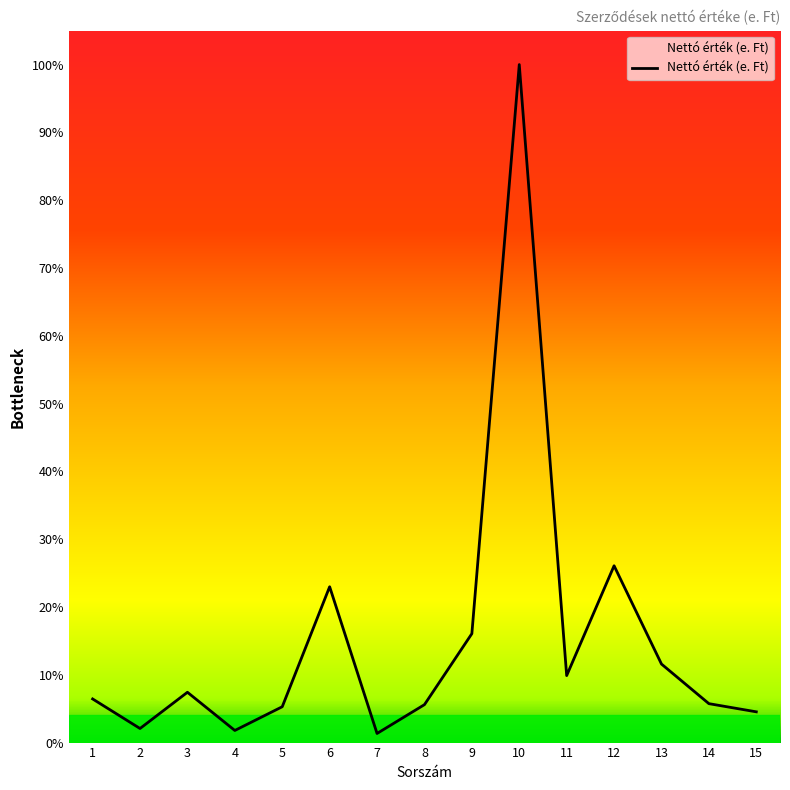

At which category does the chart reach its peak across all series?

10